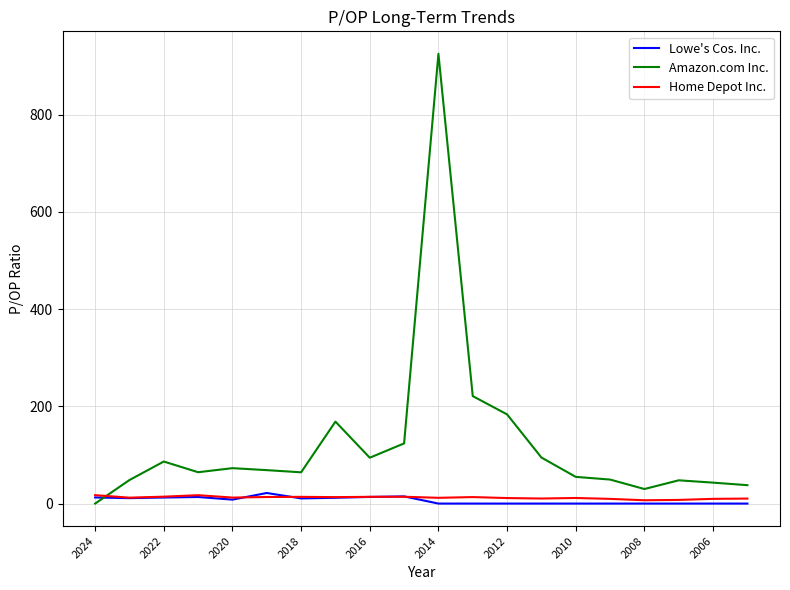

What is the greatest value displayed?

925.1